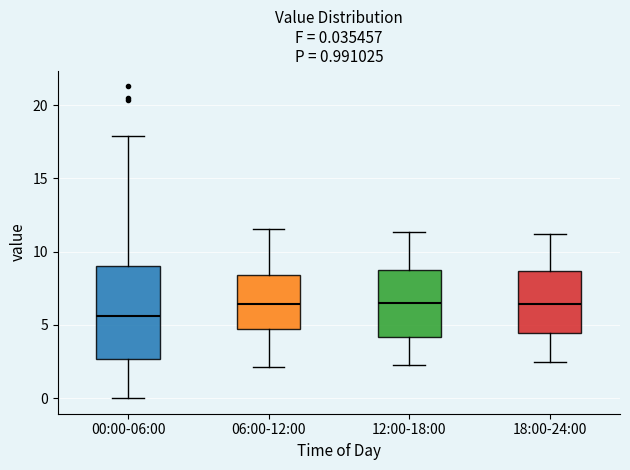

Comparing the boxes themselves (not the whiskers), which one is the tallest?

00:00-06:00